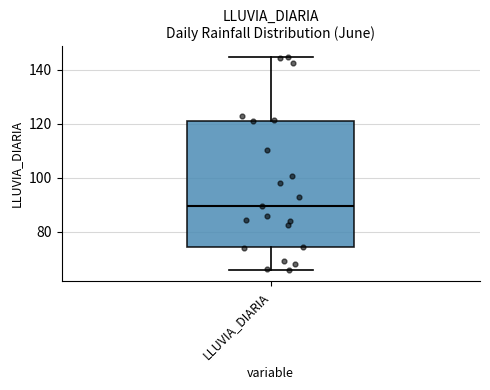

Transcribe this box plot: give where the median line is, the range the box spans, and where the two whiskers end, as read against the y-axis. The values are not printed on the chart, so give them approximately, as read against the axis.

median 90, box 74 to 122, whiskers 66 to 144